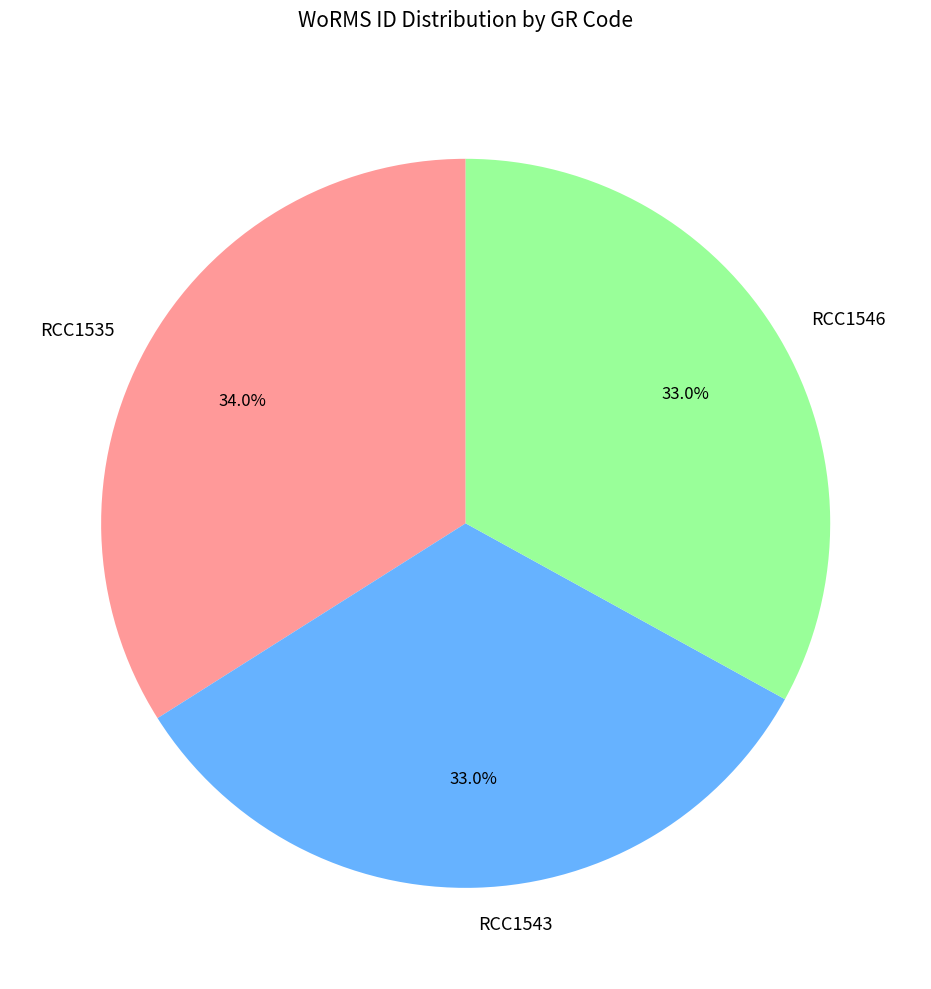

The RCC1535 slice represents 40% of the pie. True or false?

False